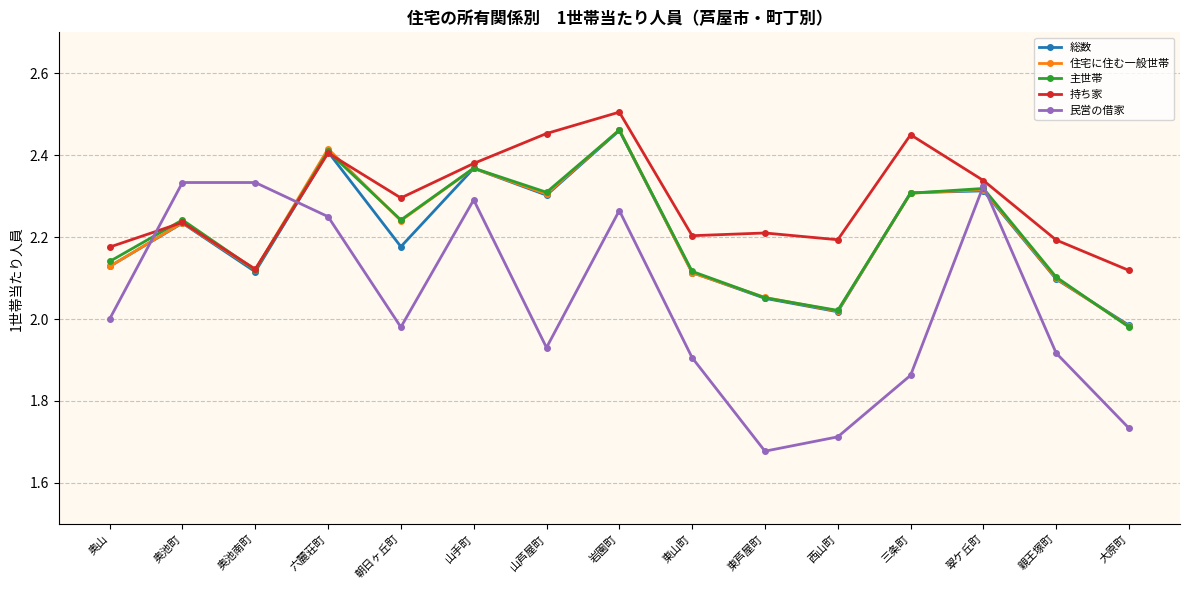

What is the label of the 10th point from the left?

東芦屋町